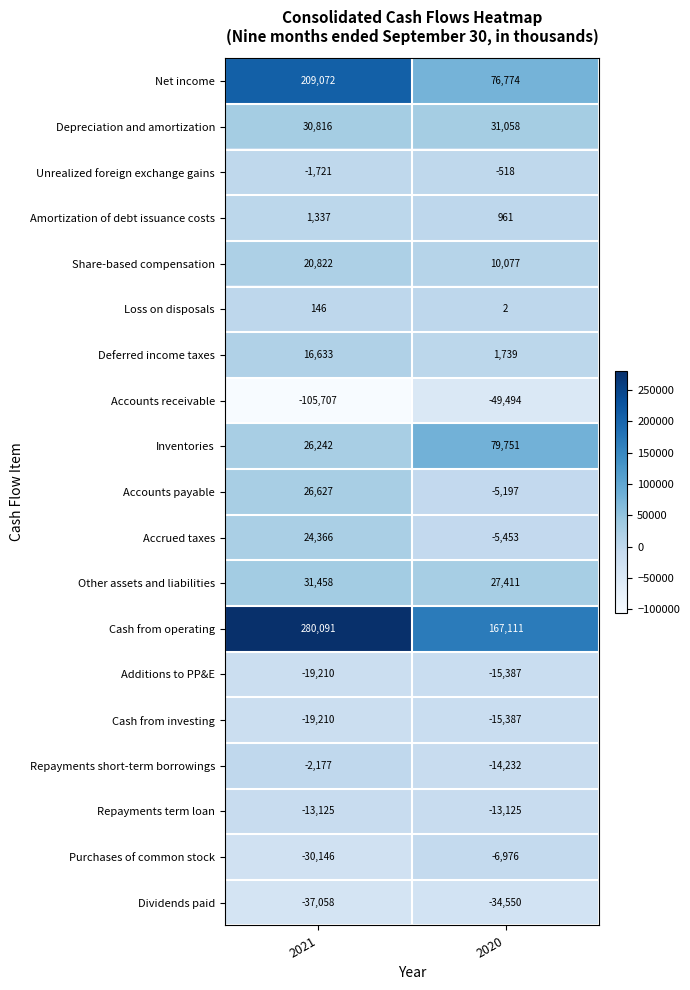

At which category is the sum across all series the highest?

2021